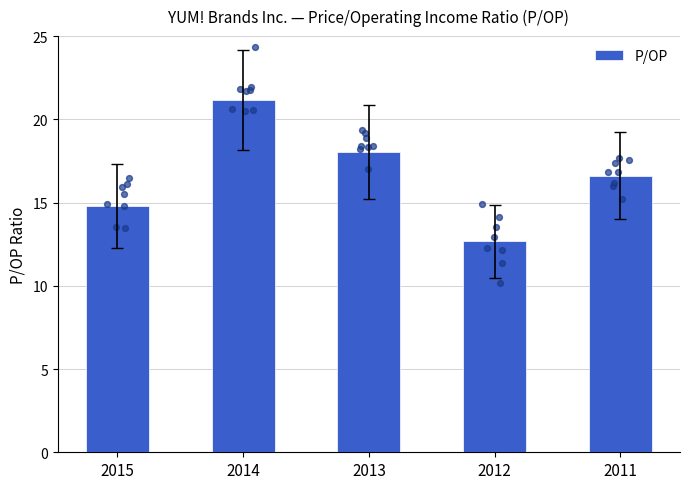

Between 2011 and 2013, which is larger?

2013